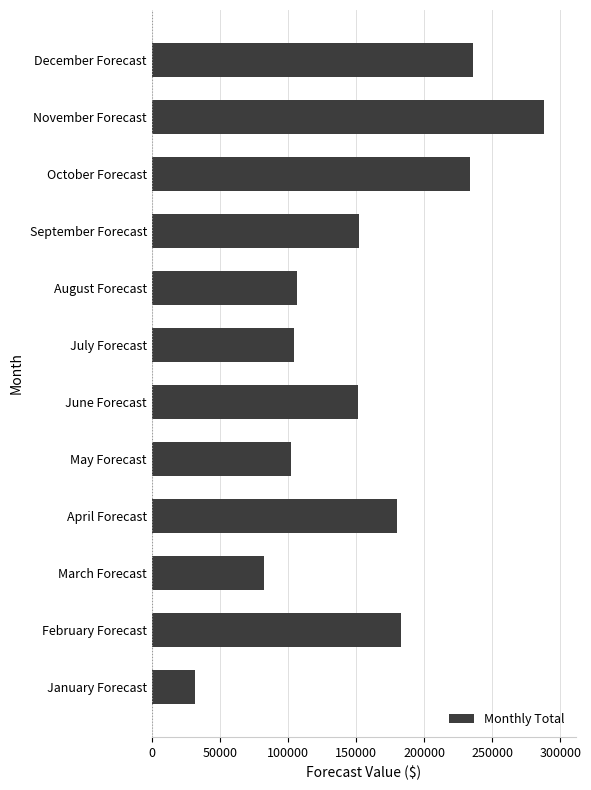

True or false: the data shows 355176 at October Forecast.

False